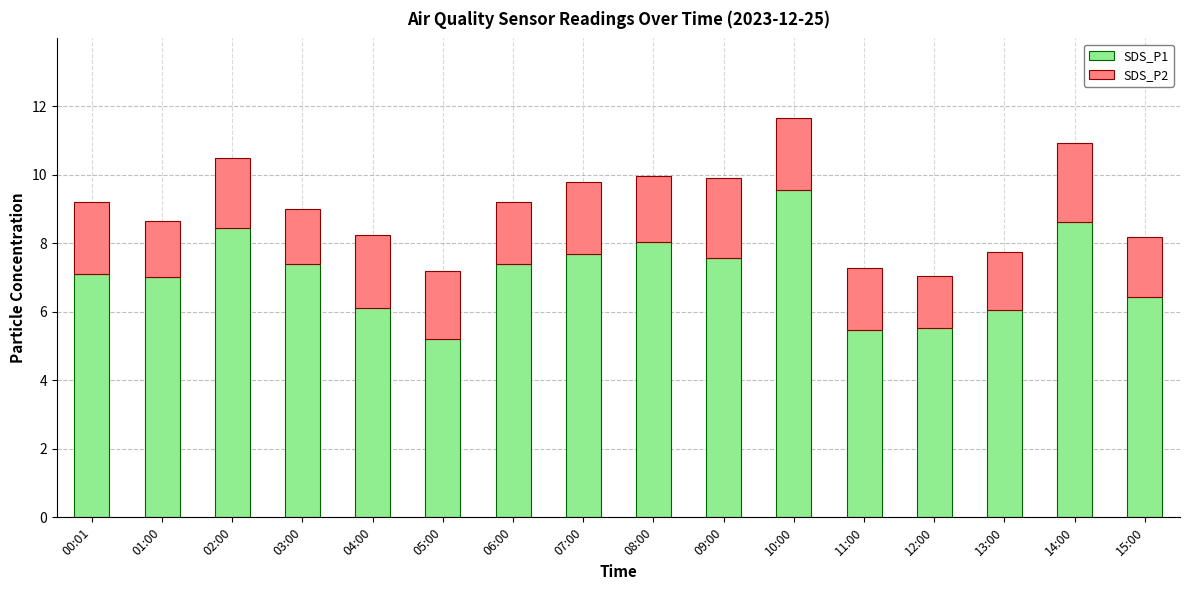

What is the sum of the SDS_P1 values at 06:00 and 14:00?

16.0